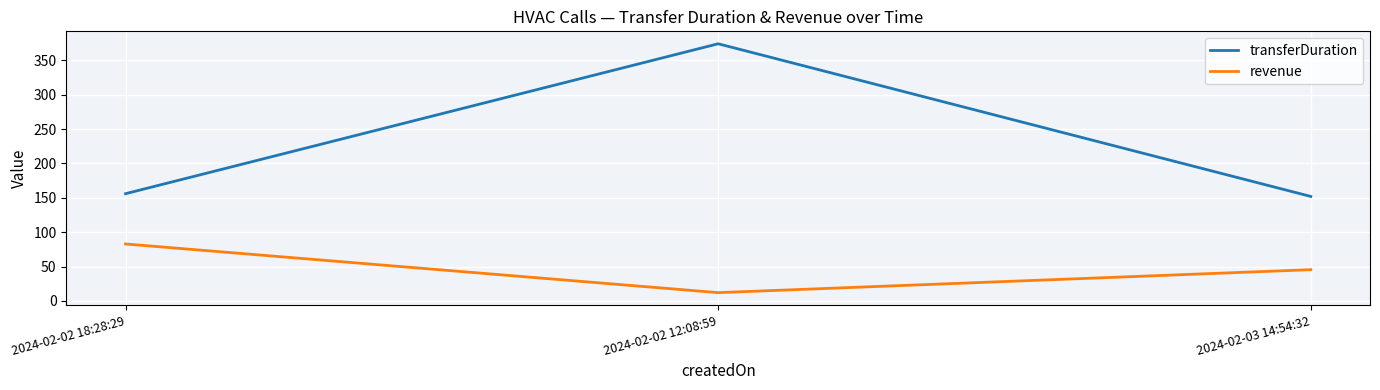

How many lines are shown in the chart?

2